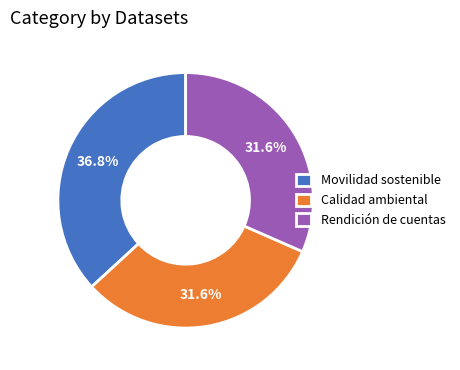

Between Rendición de cuentas and Movilidad sostenible, which is larger?

Movilidad sostenible